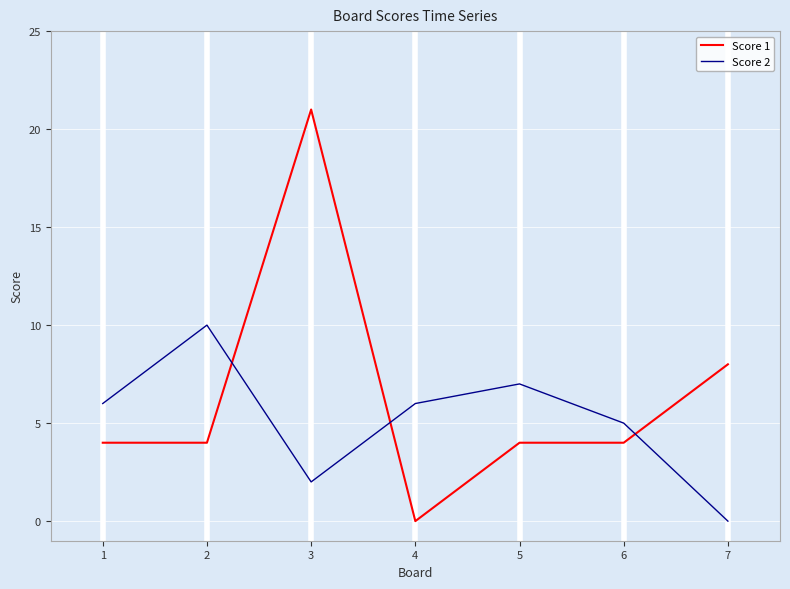

At how many categories does at least one series exceed 11?

1